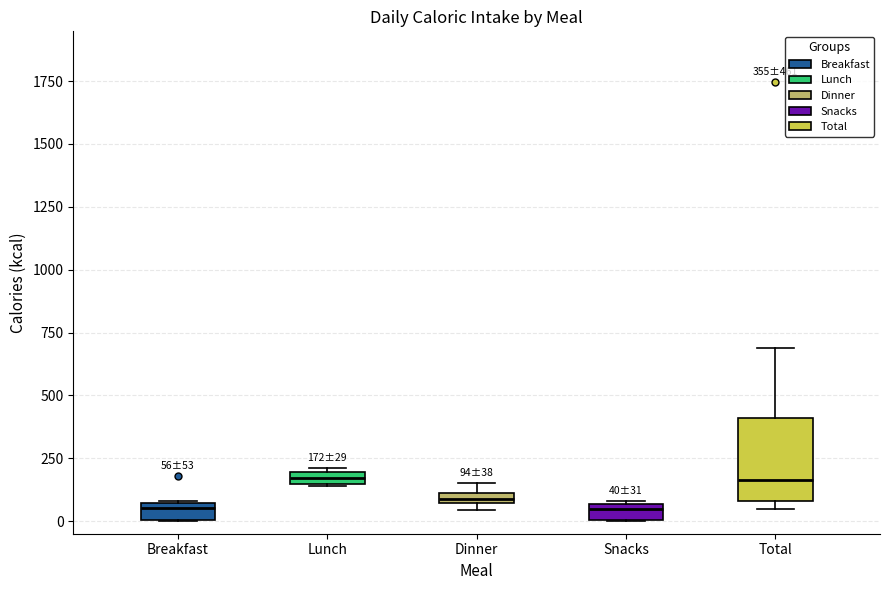

Which box is the tallest, from its lower edge to its upper edge?

Total